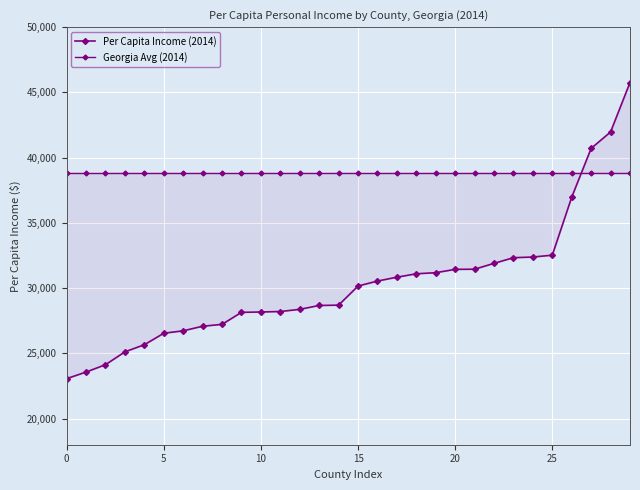

Which series has the largest range (max minus min)?

Per Capita Income (2014)